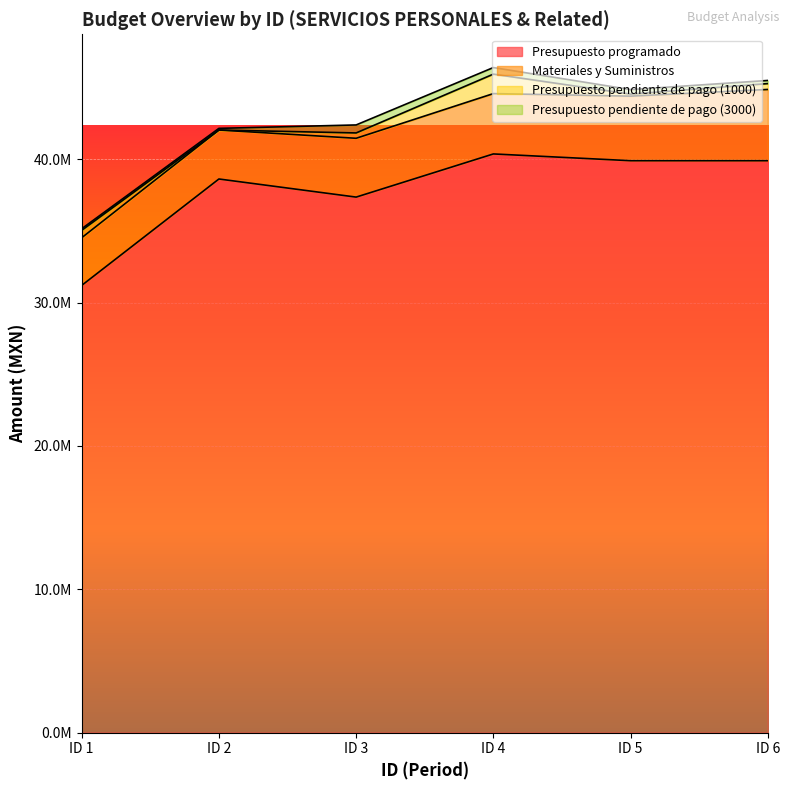

The Materiales y Suministros series shows 714491.6 at ID 2. True or false?

False